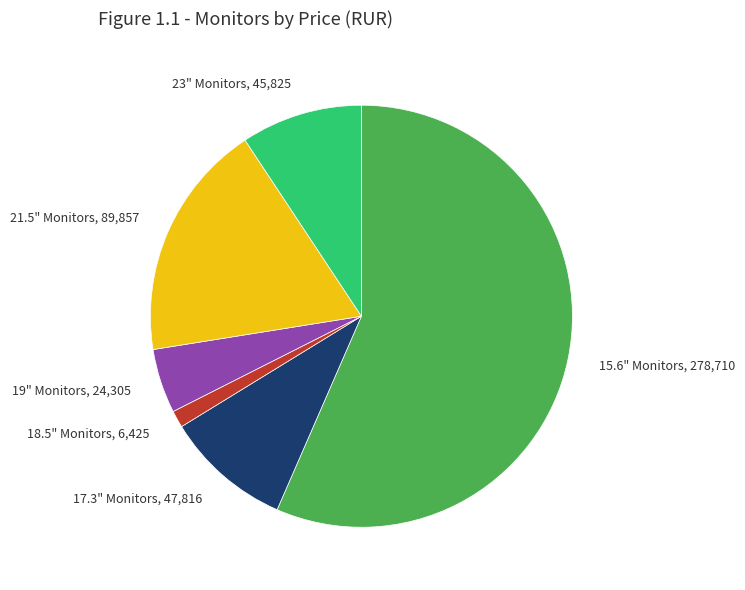

Is there a majority slice in this chart?

Yes